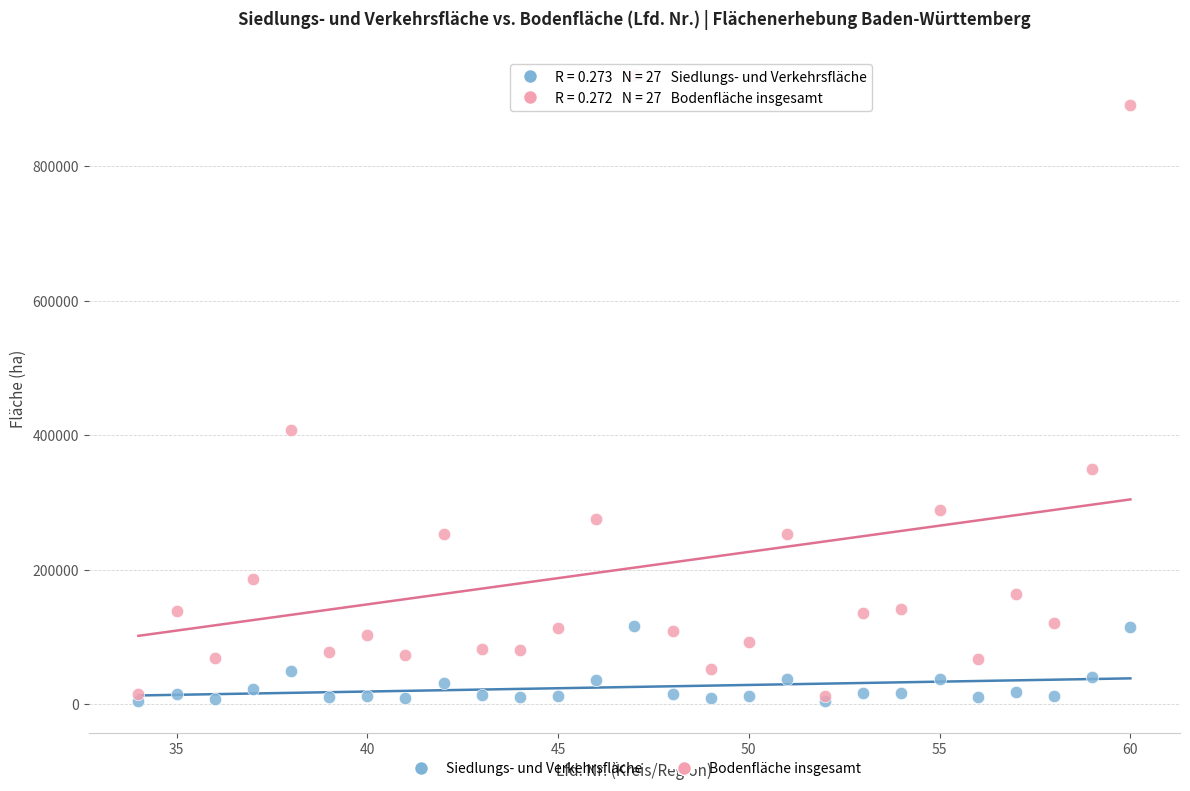

Across all series, what Y value is closest to 469784?

407145